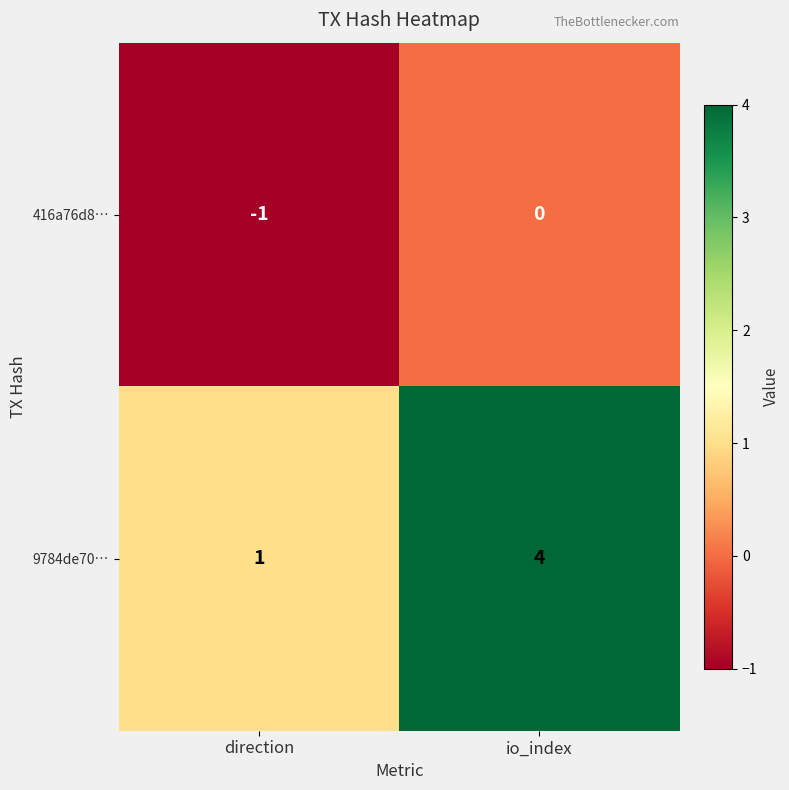

At io_index, list the series in order from largest to smallest.

9784de70…, 416a76d8…